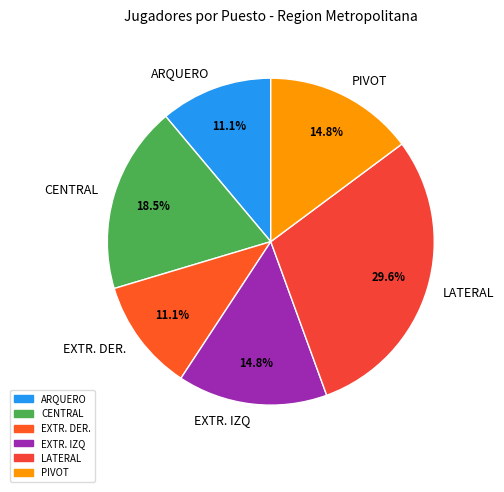

Which has a higher value, CENTRAL or EXTR. IZQ?

CENTRAL